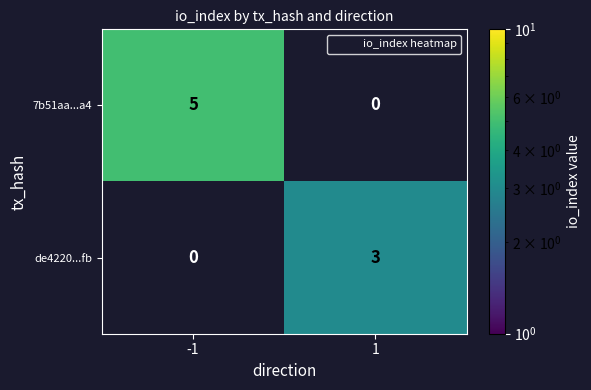

Which category has the highest value across all series?

-1